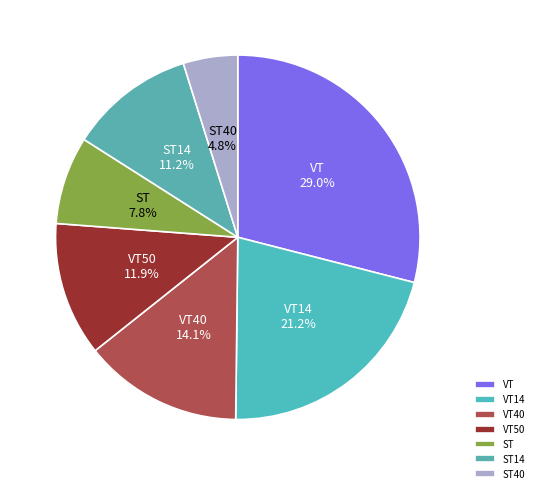

True or false: VT40 accounts for 21% of the total.

False